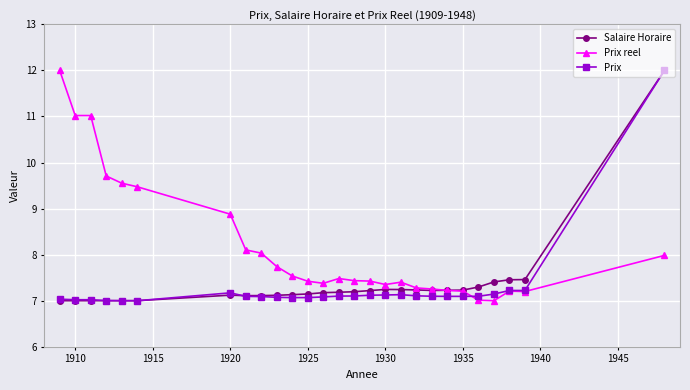

Which series has the largest total across all categories?

Prix reel